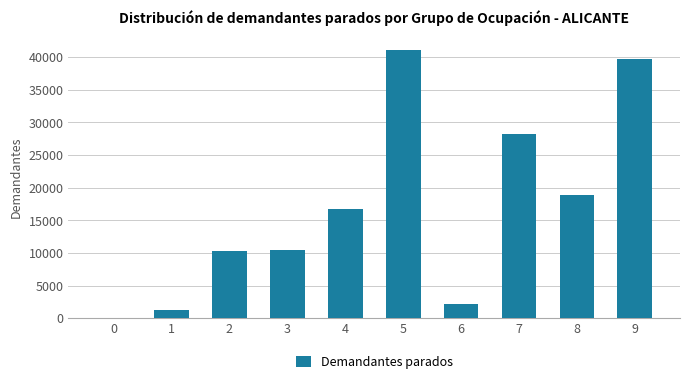

What is the sum of all values?

168894